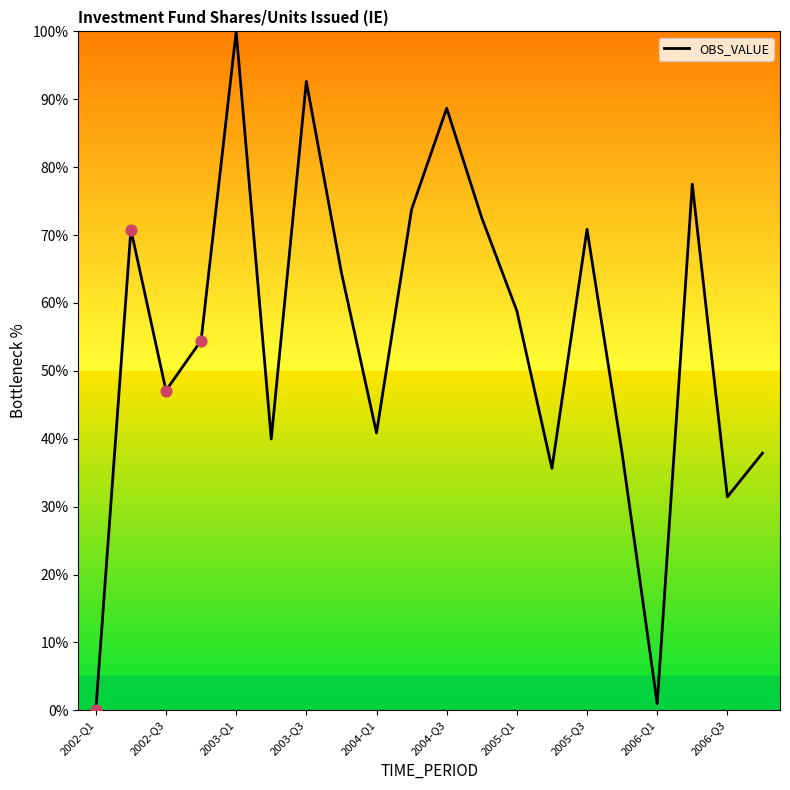

What is the greatest value displayed?

100.0